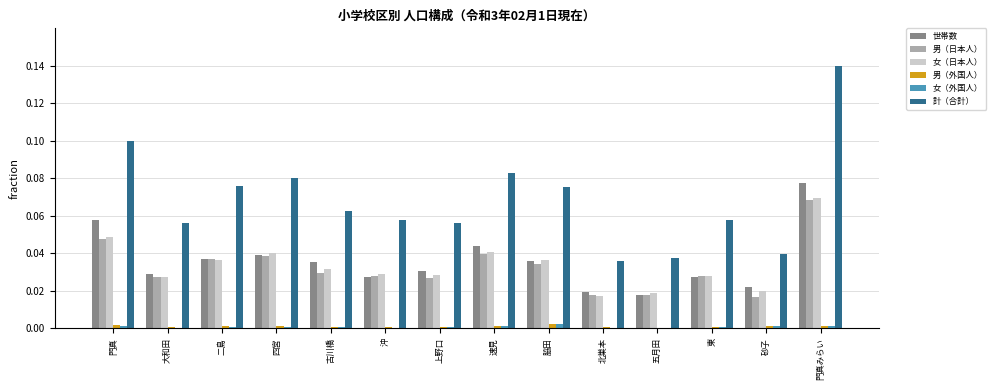

Is the value of 世帯数 at 沖 greater than the value of 女（日本人） at 四宮?

No